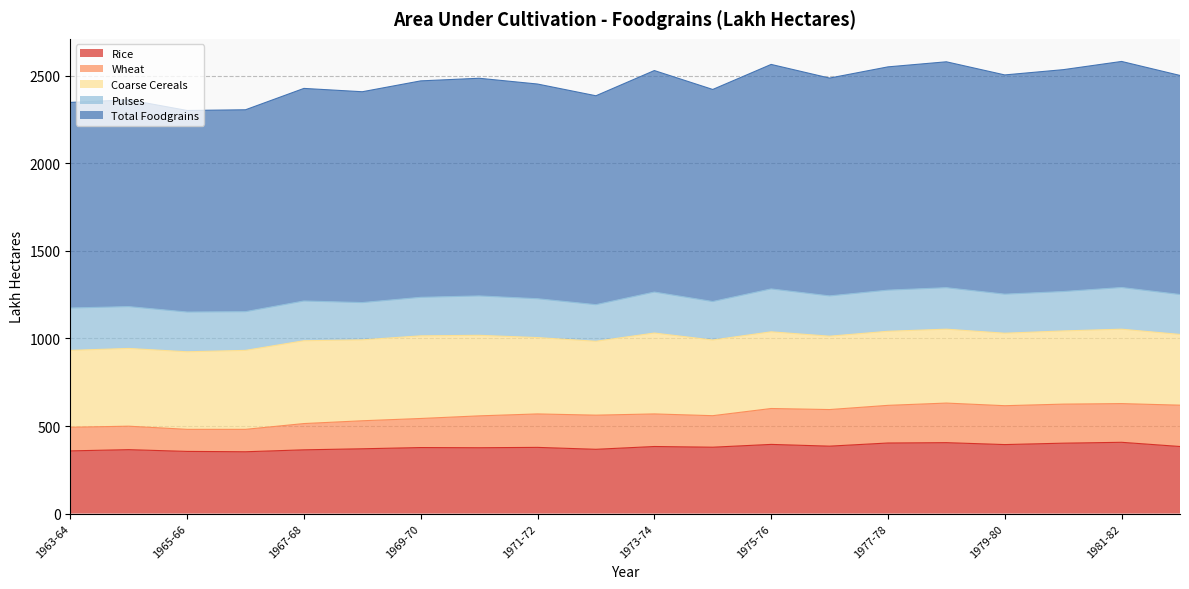

True or false: Rice has a value of 556 at 1963-64.

False